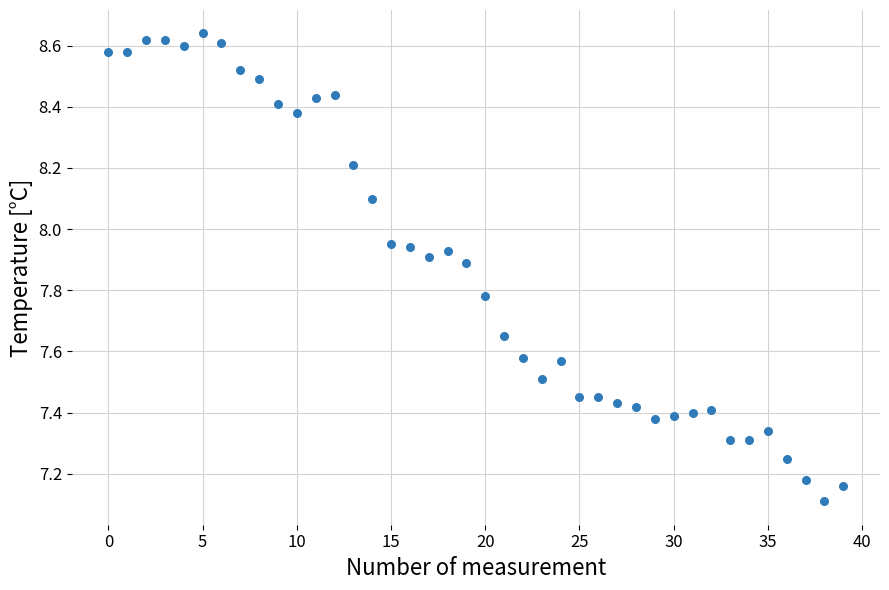

What Y value in the scatter plot is closest to 7?

7.1